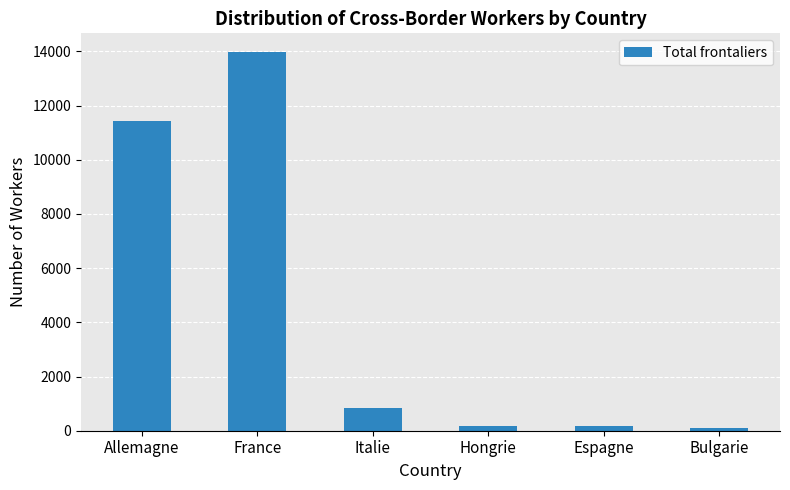

True or false: the data shows 11445 at Allemagne.

True